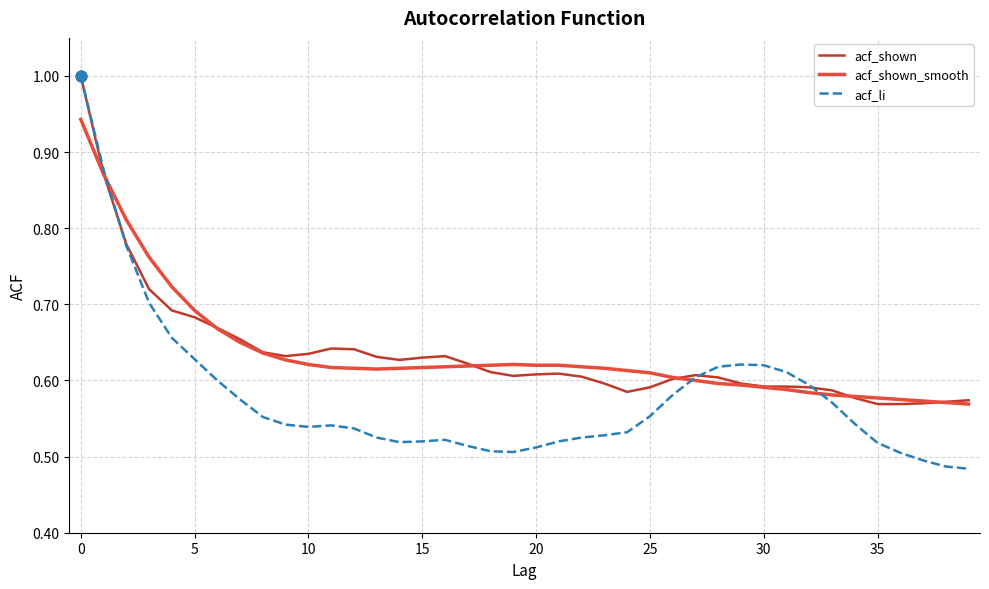

What is the greatest value displayed?

1.0